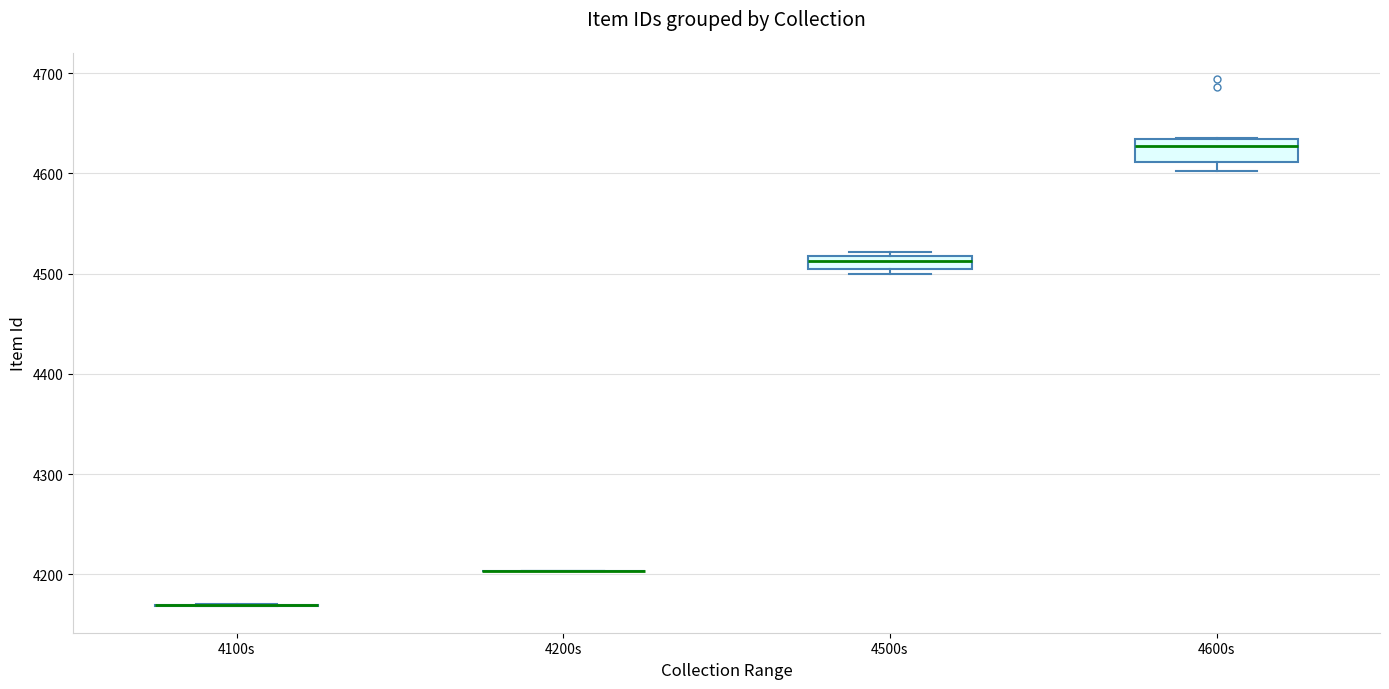

Where does the median line of the box for 4500s sit on the y-axis? The values are not printed on the chart, so give them approximately, as read against the axis.

4510